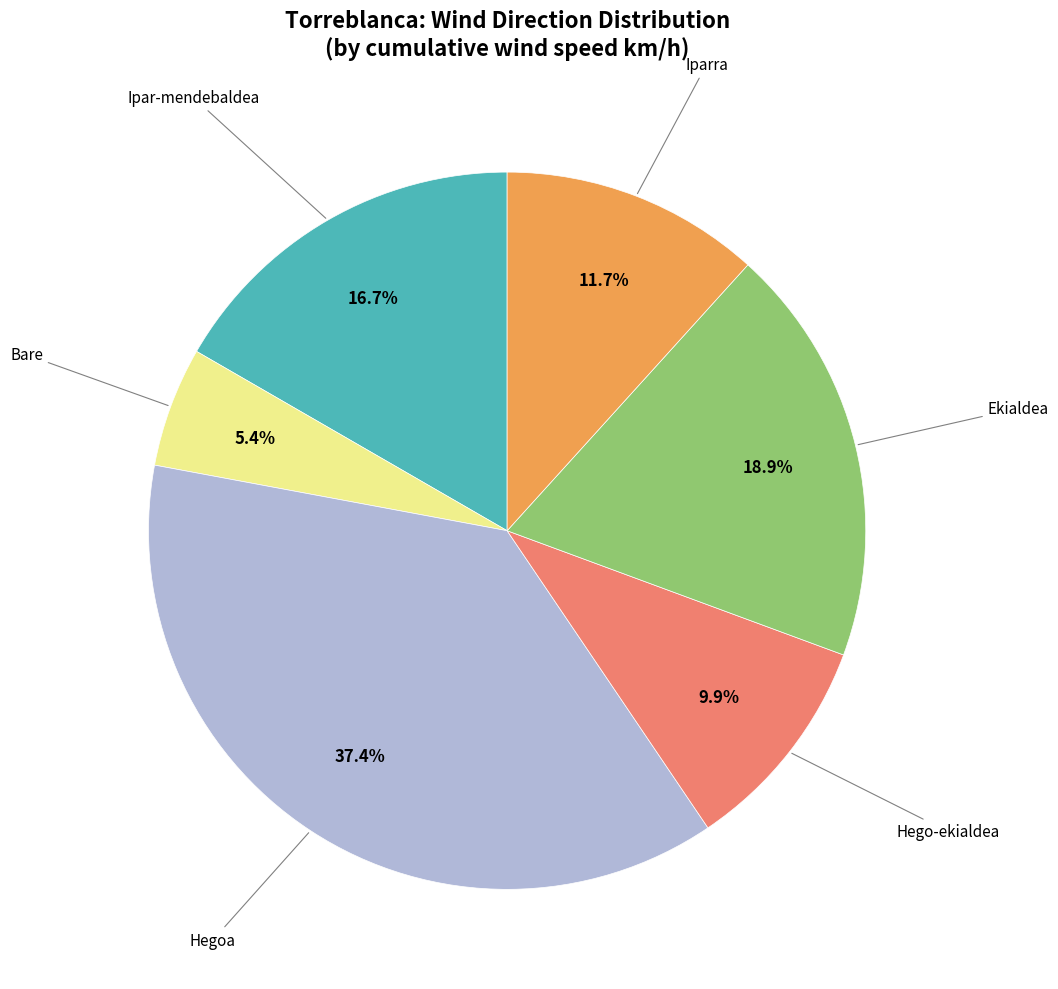

What percentage is NOT represented by Hegoa?

62.6%